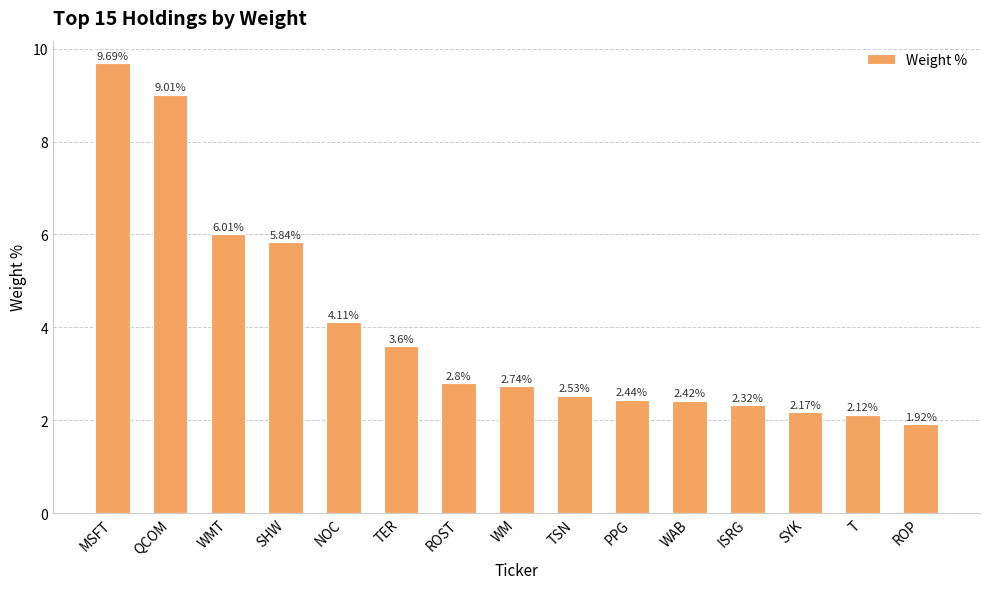

What position from the right is ISRG?

4